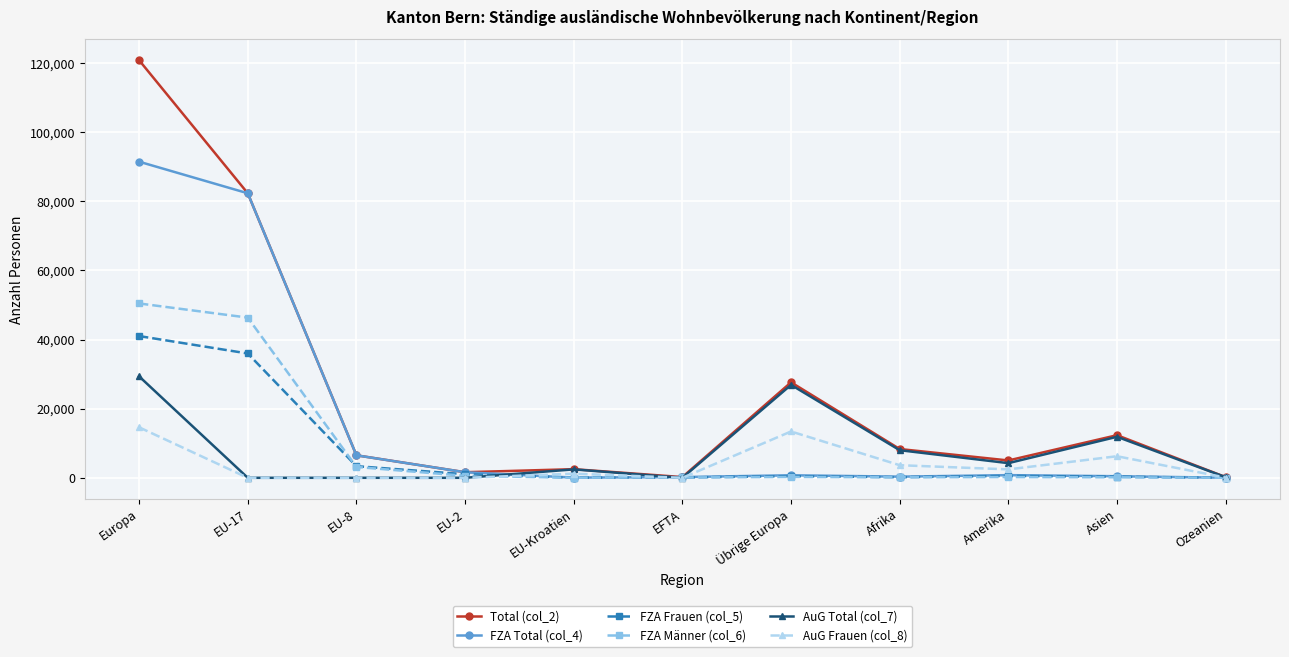

What are all the series names shown in the legend?

Total (col_2), FZA Total (col_4), FZA Frauen (col_5), FZA Männer (col_6), AuG Total (col_7), AuG Frauen (col_8)